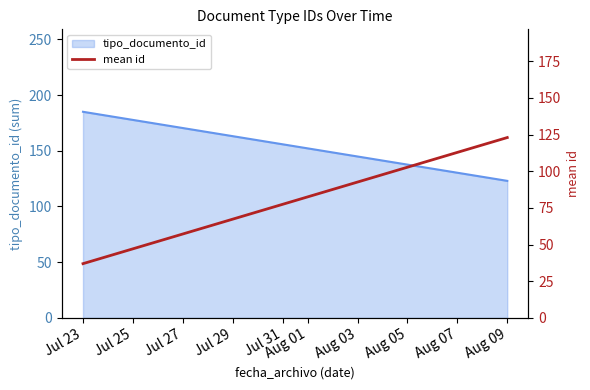

Where is the data nearest to the value 80?

Jul 23